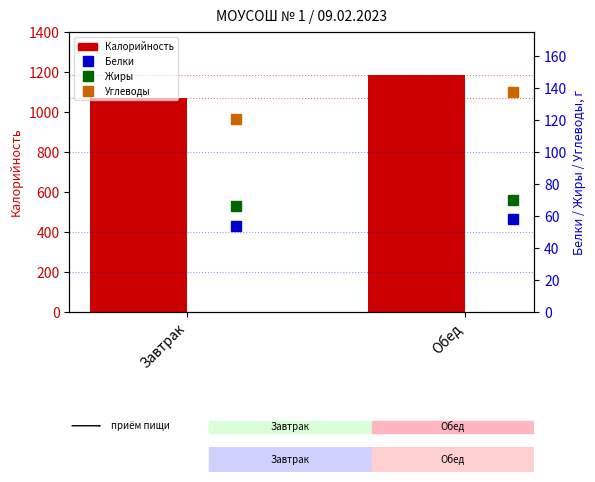

What is the sum of all Углеводы values?

258.0